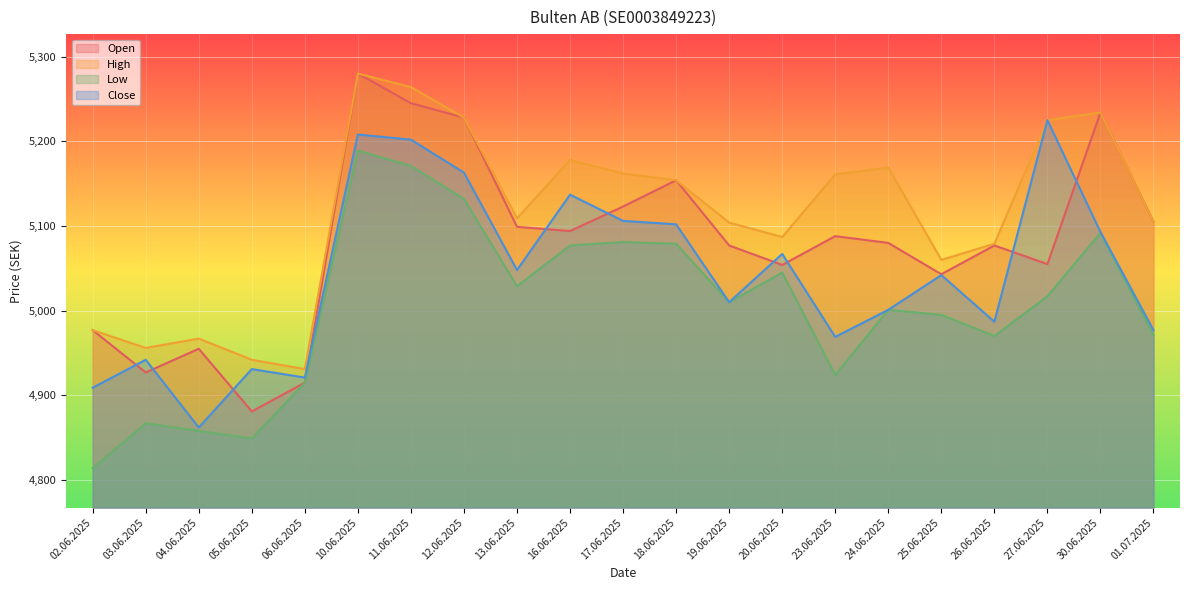

What is the difference between the maximum and second lowest values in the High series?

338